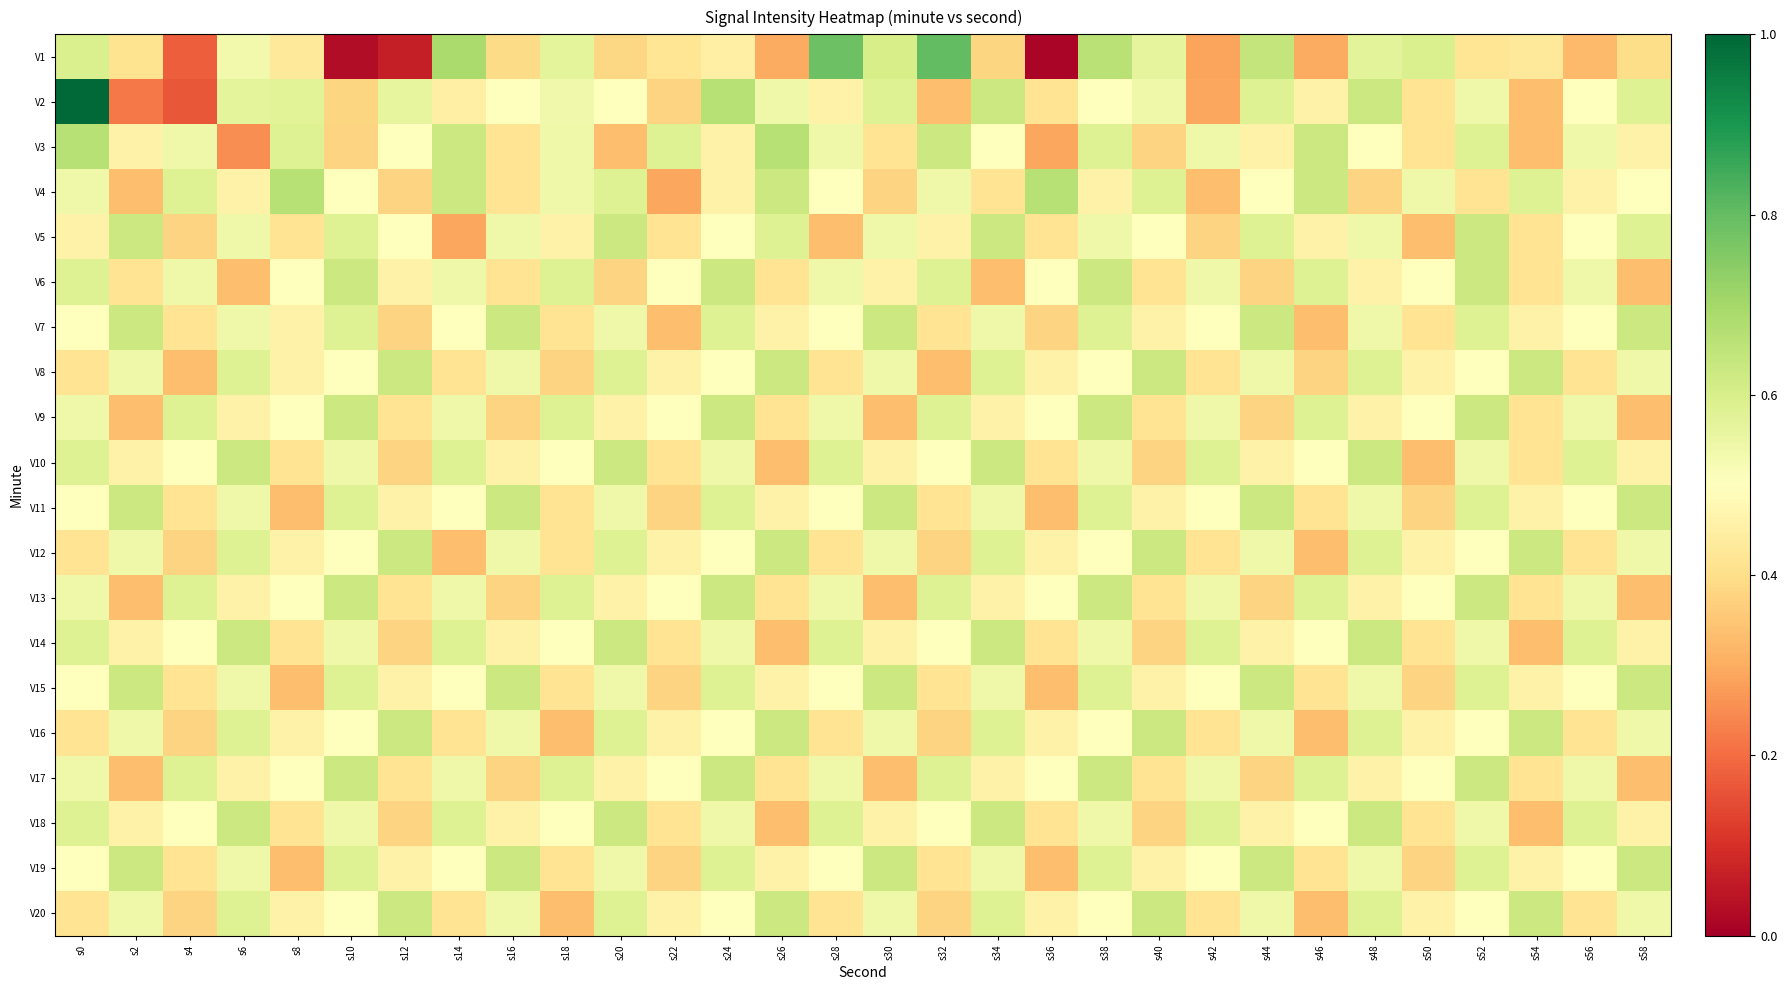

Reading left to right, list all the values displayed in this chart.

V1: s0=-126.7	s2=-131.1	s4=-136.7	s6=-128.2	s8=-130.7	s10=-140.3	s12=-139.4	s14=-124.4	s16=-131.6	s18=-127.4	s20=-131.7	s22=-130.9	s24=-130.2	s26=-133.9	s28=-122.1	s30=-126.5	s32=-121.8	s34=-131.9	s36=-140.7	s38=-125.1	s40=-127.5	s42=-134.1	s44=-125.6	s46=-133.9	s48=-127.3	s50=-126.7	s52=-130.9	s54=-130.7	s56=-133.2	s58=-131.5
V2: s0=-117.2	s2=-135.7	s4=-137.0	s6=-127.3	s8=-127.2	s10=-131.9	s12=-127.5	s14=-130.2	s16=-129.0	s18=-128.1	s20=-129.0	s22=-132.0	s24=-125.0	s26=-128.0	s28=-130.0	s30=-127.0	s32=-133.0	s34=-126.0	s36=-131.0	s38=-129.0	s40=-128.0	s42=-134.0	s44=-127.0	s46=-130.0	s48=-126.0	s50=-131.0	s52=-128.0	s54=-133.0	s56=-129.0	s58=-127.0
V3: s0=-125.0	s2=-130.0	s4=-128.0	s6=-135.0	s8=-127.0	s10=-132.0	s12=-129.0	s14=-126.0	s16=-131.0	s18=-128.0	s20=-133.0	s22=-127.0	s24=-130.0	s26=-125.0	s28=-128.0	s30=-131.0	s32=-126.0	s34=-129.0	s36=-134.0	s38=-127.0	s40=-132.0	s42=-128.0	s44=-130.0	s46=-126.0	s48=-129.0	s50=-131.0	s52=-127.0	s54=-133.0	s56=-128.0	s58=-130.0
V4: s0=-128.0	s2=-133.0	s4=-127.0	s6=-130.0	s8=-125.0	s10=-129.0	s12=-132.0	s14=-126.0	s16=-131.0	s18=-128.0	s20=-127.0	s22=-134.0	s24=-130.0	s26=-126.0	s28=-129.0	s30=-132.0	s32=-128.0	s34=-131.0	s36=-125.0	s38=-130.0	s40=-127.0	s42=-133.0	s44=-129.0	s46=-126.0	s48=-132.0	s50=-128.0	s52=-131.0	s54=-127.0	s56=-130.0	s58=-129.0
V5: s0=-130.0	s2=-126.0	s4=-132.0	s6=-128.0	s8=-131.0	s10=-127.0	s12=-129.0	s14=-134.0	s16=-128.0	s18=-130.0	s20=-126.0	s22=-131.0	s24=-129.0	s26=-127.0	s28=-133.0	s30=-128.0	s32=-130.0	s34=-126.0	s36=-131.0	s38=-128.0	s40=-129.0	s42=-132.0	s44=-127.0	s46=-130.0	s48=-128.0	s50=-133.0	s52=-126.0	s54=-131.0	s56=-129.0	s58=-127.0
V6: s0=-127.0	s2=-131.0	s4=-128.0	s6=-133.0	s8=-129.0	s10=-126.0	s12=-130.0	s14=-128.0	s16=-131.0	s18=-127.0	s20=-132.0	s22=-129.0	s24=-126.0	s26=-131.0	s28=-128.0	s30=-130.0	s32=-127.0	s34=-133.0	s36=-129.0	s38=-126.0	s40=-131.0	s42=-128.0	s44=-132.0	s46=-127.0	s48=-130.0	s50=-129.0	s52=-126.0	s54=-131.0	s56=-128.0	s58=-133.0
V7: s0=-129.0	s2=-126.0	s4=-131.0	s6=-128.0	s8=-130.0	s10=-127.0	s12=-132.0	s14=-129.0	s16=-126.0	s18=-131.0	s20=-128.0	s22=-133.0	s24=-127.0	s26=-130.0	s28=-129.0	s30=-126.0	s32=-131.0	s34=-128.0	s36=-132.0	s38=-127.0	s40=-130.0	s42=-129.0	s44=-126.0	s46=-133.0	s48=-128.0	s50=-131.0	s52=-127.0	s54=-130.0	s56=-129.0	s58=-126.0
V8: s0=-131.0	s2=-128.0	s4=-133.0	s6=-127.0	s8=-130.0	s10=-129.0	s12=-126.0	s14=-131.0	s16=-128.0	s18=-132.0	s20=-127.0	s22=-130.0	s24=-129.0	s26=-126.0	s28=-131.0	s30=-128.0	s32=-133.0	s34=-127.0	s36=-130.0	s38=-129.0	s40=-126.0	s42=-131.0	s44=-128.0	s46=-132.0	s48=-127.0	s50=-130.0	s52=-129.0	s54=-126.0	s56=-131.0	s58=-128.0
V9: s0=-128.0	s2=-133.0	s4=-127.0	s6=-130.0	s8=-129.0	s10=-126.0	s12=-131.0	s14=-128.0	s16=-132.0	s18=-127.0	s20=-130.0	s22=-129.0	s24=-126.0	s26=-131.0	s28=-128.0	s30=-133.0	s32=-127.0	s34=-130.0	s36=-129.0	s38=-126.0	s40=-131.0	s42=-128.0	s44=-132.0	s46=-127.0	s48=-130.0	s50=-129.0	s52=-126.0	s54=-131.0	s56=-128.0	s58=-133.0
V10: s0=-127.0	s2=-130.0	s4=-129.0	s6=-126.0	s8=-131.0	s10=-128.0	s12=-132.0	s14=-127.0	s16=-130.0	s18=-129.0	s20=-126.0	s22=-131.0	s24=-128.0	s26=-133.0	s28=-127.0	s30=-130.0	s32=-129.0	s34=-126.0	s36=-131.0	s38=-128.0	s40=-132.0	s42=-127.0	s44=-130.0	s46=-129.0	s48=-126.0	s50=-133.0	s52=-128.0	s54=-131.0	s56=-127.0	s58=-130.0
V11: s0=-129.0	s2=-126.0	s4=-131.0	s6=-128.0	s8=-133.0	s10=-127.0	s12=-130.0	s14=-129.0	s16=-126.0	s18=-131.0	s20=-128.0	s22=-132.0	s24=-127.0	s26=-130.0	s28=-129.0	s30=-126.0	s32=-131.0	s34=-128.0	s36=-133.0	s38=-127.0	s40=-130.0	s42=-129.0	s44=-126.0	s46=-131.0	s48=-128.0	s50=-132.0	s52=-127.0	s54=-130.0	s56=-129.0	s58=-126.0
V12: s0=-131.0	s2=-128.0	s4=-132.0	s6=-127.0	s8=-130.0	s10=-129.0	s12=-126.0	s14=-133.0	s16=-128.0	s18=-131.0	s20=-127.0	s22=-130.0	s24=-129.0	s26=-126.0	s28=-131.0	s30=-128.0	s32=-132.0	s34=-127.0	s36=-130.0	s38=-129.0	s40=-126.0	s42=-131.0	s44=-128.0	s46=-133.0	s48=-127.0	s50=-130.0	s52=-129.0	s54=-126.0	s56=-131.0	s58=-128.0
V13: s0=-128.0	s2=-133.0	s4=-127.0	s6=-130.0	s8=-129.0	s10=-126.0	s12=-131.0	s14=-128.0	s16=-132.0	s18=-127.0	s20=-130.0	s22=-129.0	s24=-126.0	s26=-131.0	s28=-128.0	s30=-133.0	s32=-127.0	s34=-130.0	s36=-129.0	s38=-126.0	s40=-131.0	s42=-128.0	s44=-132.0	s46=-127.0	s48=-130.0	s50=-129.0	s52=-126.0	s54=-131.0	s56=-128.0	s58=-133.0
V14: s0=-127.0	s2=-130.0	s4=-129.0	s6=-126.0	s8=-131.0	s10=-128.0	s12=-132.0	s14=-127.0	s16=-130.0	s18=-129.0	s20=-126.0	s22=-131.0	s24=-128.0	s26=-133.0	s28=-127.0	s30=-130.0	s32=-129.0	s34=-126.0	s36=-131.0	s38=-128.0	s40=-132.0	s42=-127.0	s44=-130.0	s46=-129.0	s48=-126.0	s50=-131.0	s52=-128.0	s54=-133.0	s56=-127.0	s58=-130.0
V15: s0=-129.0	s2=-126.0	s4=-131.0	s6=-128.0	s8=-133.0	s10=-127.0	s12=-130.0	s14=-129.0	s16=-126.0	s18=-131.0	s20=-128.0	s22=-132.0	s24=-127.0	s26=-130.0	s28=-129.0	s30=-126.0	s32=-131.0	s34=-128.0	s36=-133.0	s38=-127.0	s40=-130.0	s42=-129.0	s44=-126.0	s46=-131.0	s48=-128.0	s50=-132.0	s52=-127.0	s54=-130.0	s56=-129.0	s58=-126.0
V16: s0=-131.0	s2=-128.0	s4=-132.0	s6=-127.0	s8=-130.0	s10=-129.0	s12=-126.0	s14=-131.0	s16=-128.0	s18=-133.0	s20=-127.0	s22=-130.0	s24=-129.0	s26=-126.0	s28=-131.0	s30=-128.0	s32=-132.0	s34=-127.0	s36=-130.0	s38=-129.0	s40=-126.0	s42=-131.0	s44=-128.0	s46=-133.0	s48=-127.0	s50=-130.0	s52=-129.0	s54=-126.0	s56=-131.0	s58=-128.0
V17: s0=-128.0	s2=-133.0	s4=-127.0	s6=-130.0	s8=-129.0	s10=-126.0	s12=-131.0	s14=-128.0	s16=-132.0	s18=-127.0	s20=-130.0	s22=-129.0	s24=-126.0	s26=-131.0	s28=-128.0	s30=-133.0	s32=-127.0	s34=-130.0	s36=-129.0	s38=-126.0	s40=-131.0	s42=-128.0	s44=-132.0	s46=-127.0	s48=-130.0	s50=-129.0	s52=-126.0	s54=-131.0	s56=-128.0	s58=-133.0
V18: s0=-127.0	s2=-130.0	s4=-129.0	s6=-126.0	s8=-131.0	s10=-128.0	s12=-132.0	s14=-127.0	s16=-130.0	s18=-129.0	s20=-126.0	s22=-131.0	s24=-128.0	s26=-133.0	s28=-127.0	s30=-130.0	s32=-129.0	s34=-126.0	s36=-131.0	s38=-128.0	s40=-132.0	s42=-127.0	s44=-130.0	s46=-129.0	s48=-126.0	s50=-131.0	s52=-128.0	s54=-133.0	s56=-127.0	s58=-130.0
V19: s0=-129.0	s2=-126.0	s4=-131.0	s6=-128.0	s8=-133.0	s10=-127.0	s12=-130.0	s14=-129.0	s16=-126.0	s18=-131.0	s20=-128.0	s22=-132.0	s24=-127.0	s26=-130.0	s28=-129.0	s30=-126.0	s32=-131.0	s34=-128.0	s36=-133.0	s38=-127.0	s40=-130.0	s42=-129.0	s44=-126.0	s46=-131.0	s48=-128.0	s50=-132.0	s52=-127.0	s54=-130.0	s56=-129.0	s58=-126.0
V20: s0=-131.0	s2=-128.0	s4=-132.0	s6=-127.0	s8=-130.0	s10=-129.0	s12=-126.0	s14=-131.0	s16=-128.0	s18=-133.0	s20=-127.0	s22=-130.0	s24=-129.0	s26=-126.0	s28=-131.0	s30=-128.0	s32=-132.0	s34=-127.0	s36=-130.0	s38=-129.0	s40=-126.0	s42=-131.0	s44=-128.0	s46=-133.0	s48=-127.0	s50=-130.0	s52=-129.0	s54=-126.0	s56=-131.0	s58=-128.0